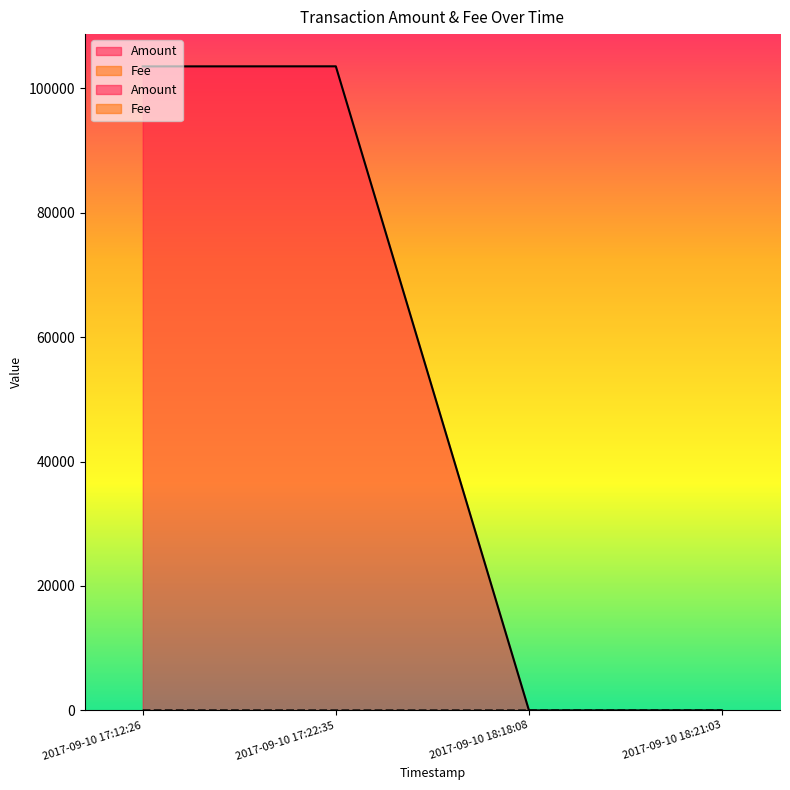

What is the sum of all Amount values?

207050